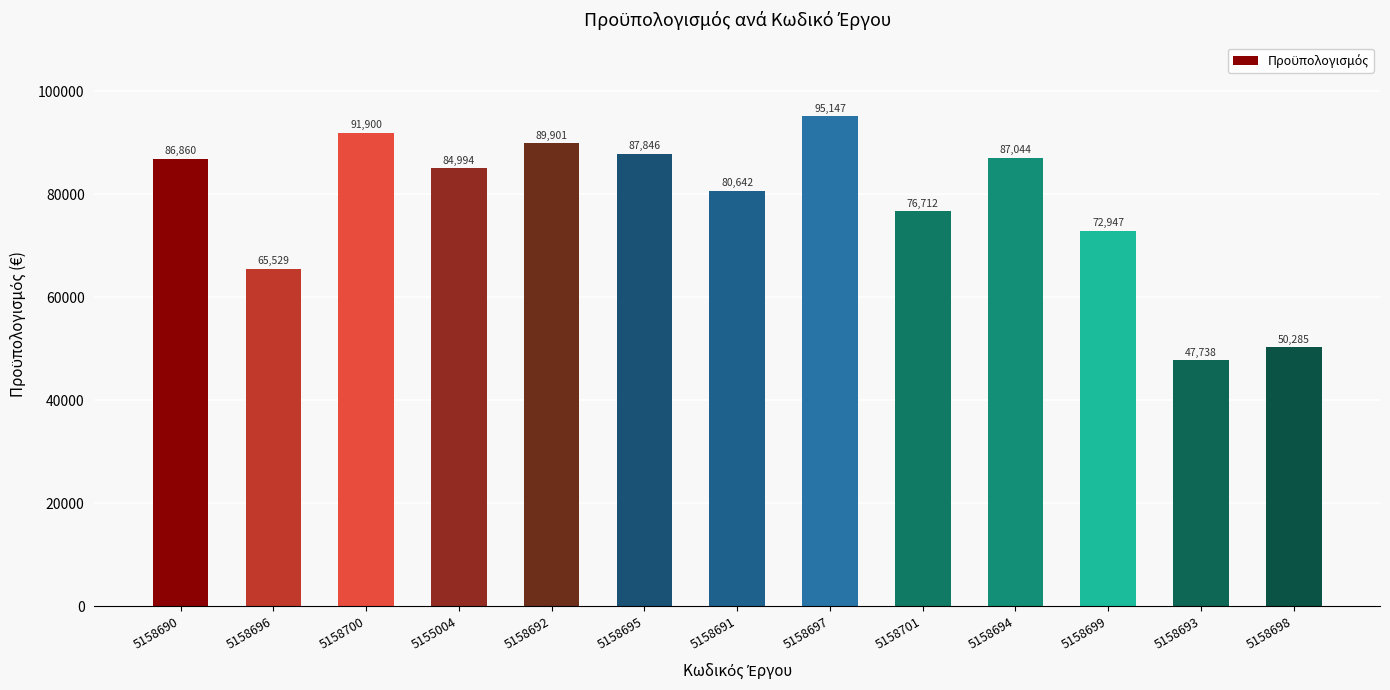

Are the bars grouped side by side (vs. stacked)?

No